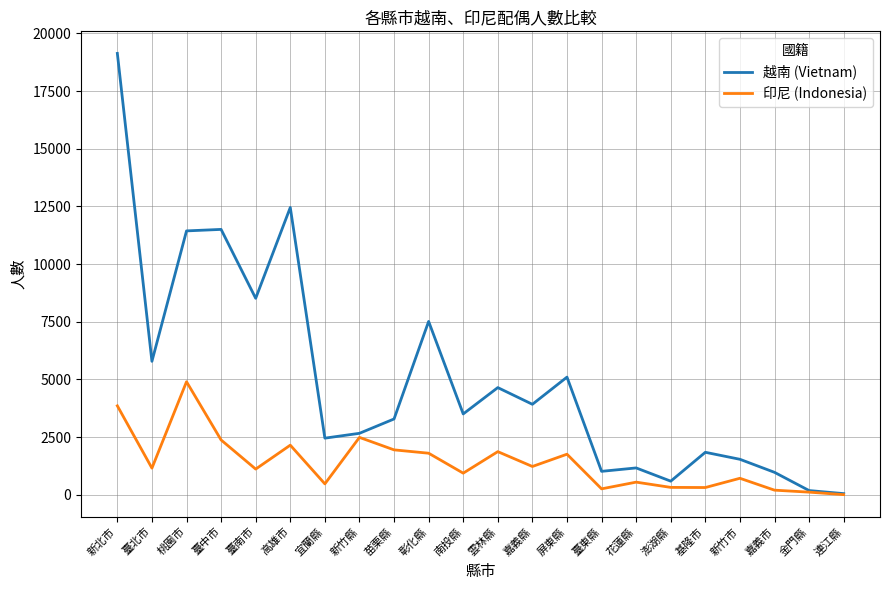

In 越南 (Vietnam), how many points are lower than both neighbors (excluding endpoints)?

7